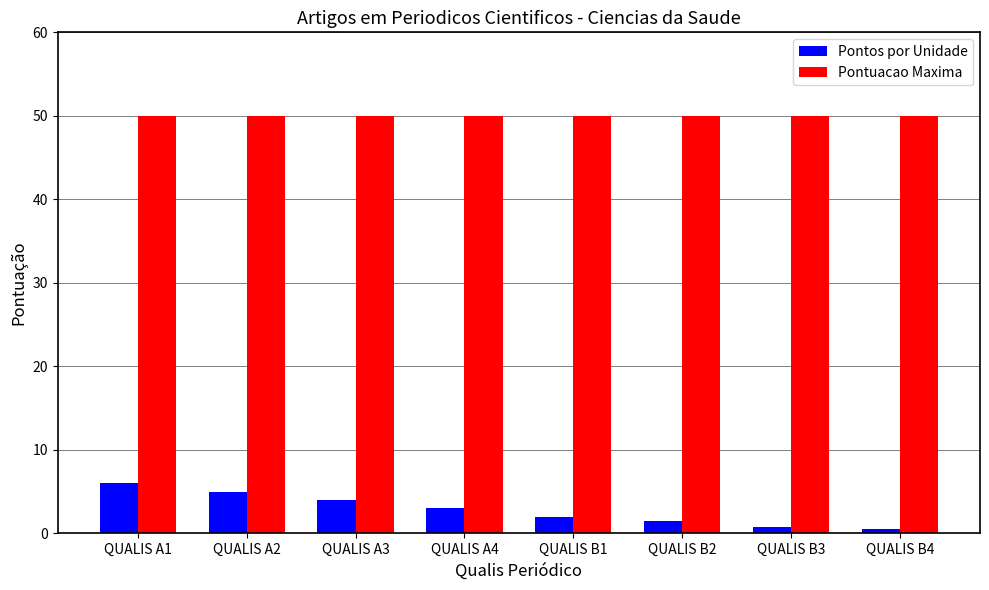

How many values in the Pontos por Unidade series are below 3?

4